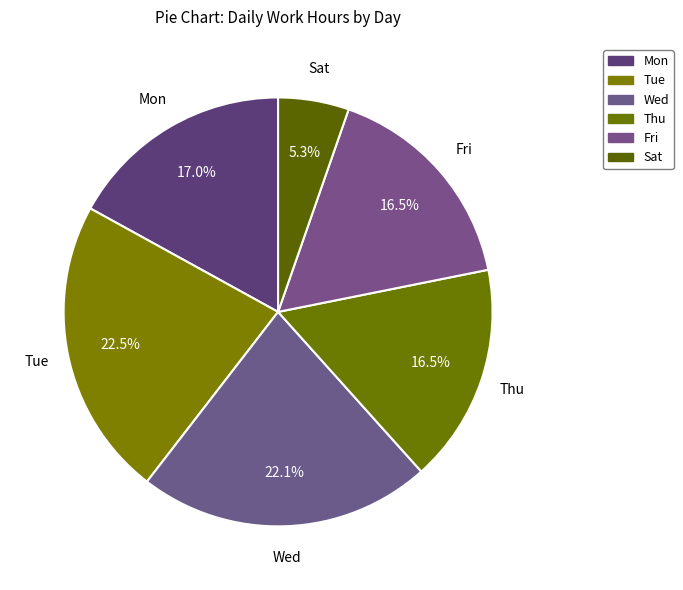

How many slices are in this pie chart?

6